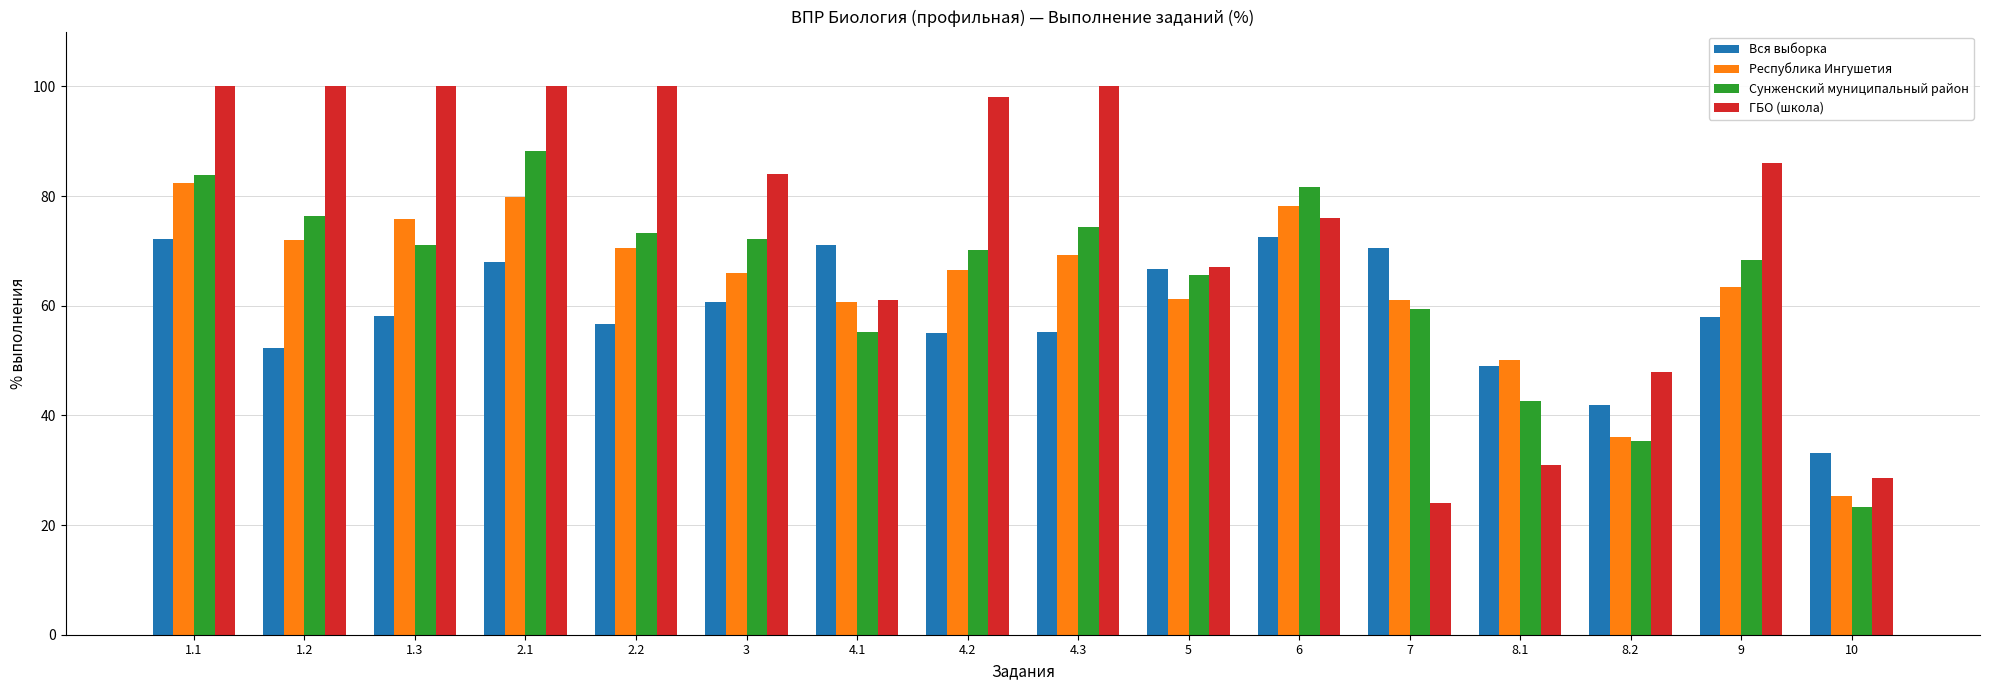

What is the highest value of the Республика Ингушетия series?

82.4